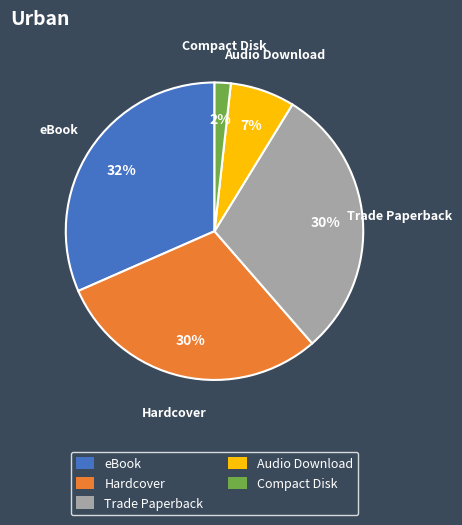

What is the smallest slice in the pie chart?

Compact Disk